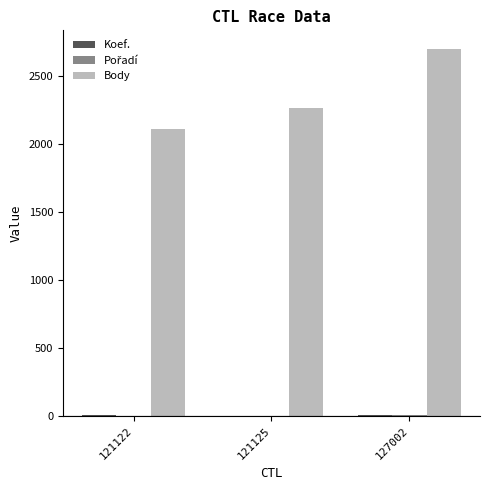

At which label is Body closest to 2405?

121125